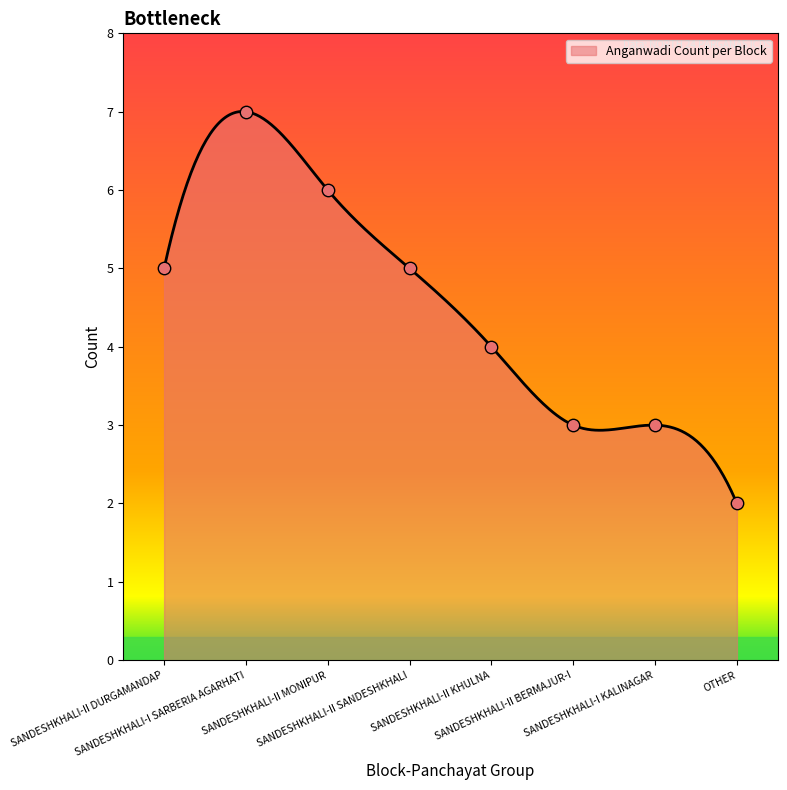

Between SANDESHKHALI-II BERMAJUR-I and SANDESHKHALI-II DURGAMANDAP, which is larger?

SANDESHKHALI-II DURGAMANDAP